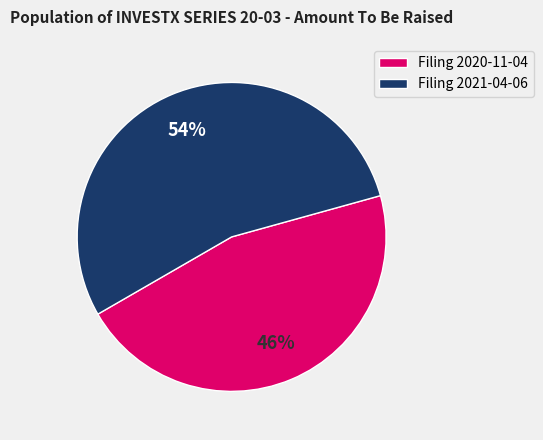

Which slice is the largest?

Filing 2021-04-06